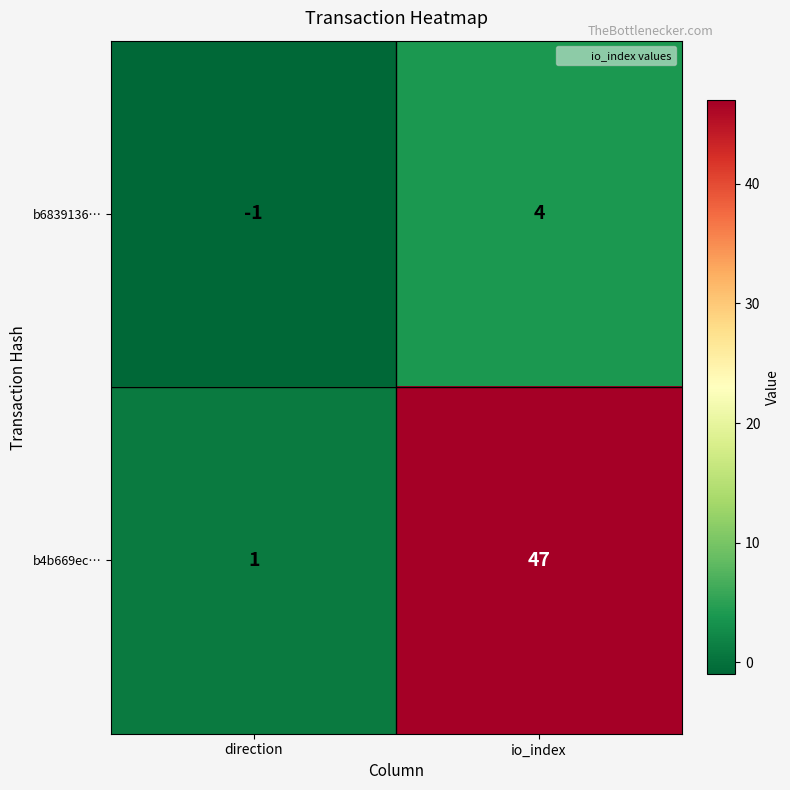

Which series changed the most between direction and io_index?

b4b669ec…